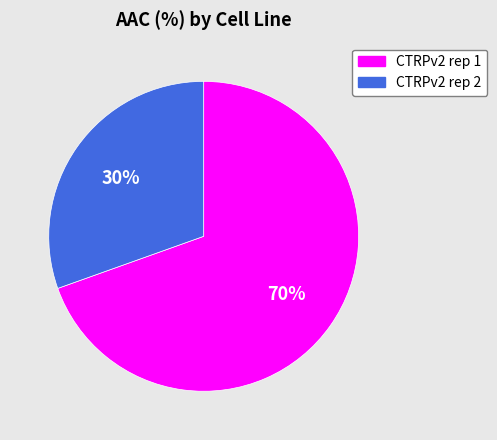

To the nearest percent, what is the average slice percentage?

50%